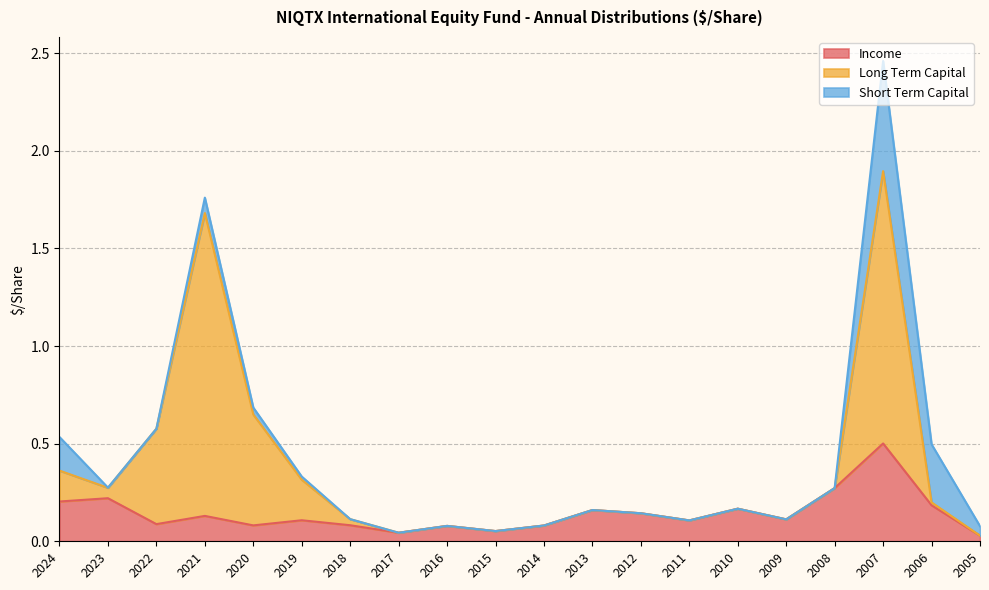

The value of Income at 2018 is 0.1. True or false?

True